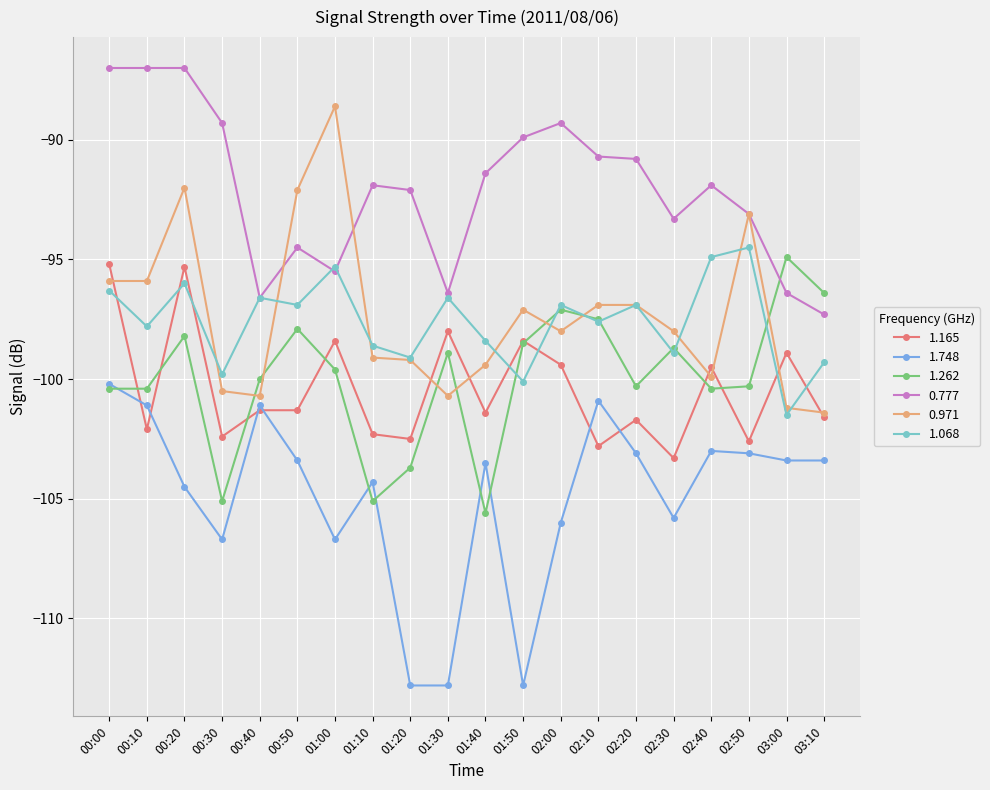

At which category is the sum across all series the highest?

00:20